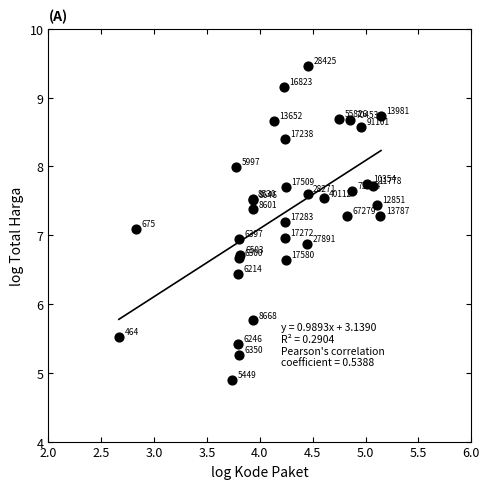

What Y value in the scatter plot is closest to 7?

7.0